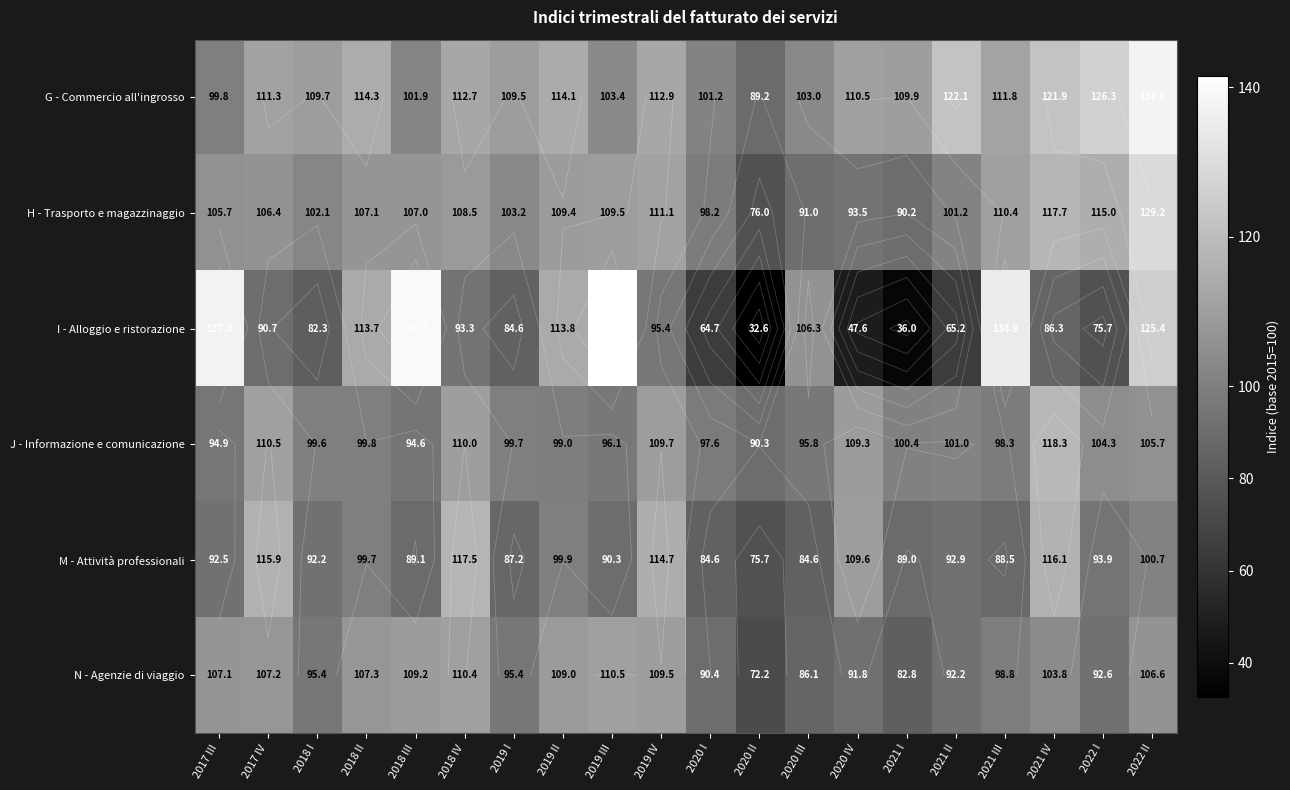

Is it true that G - Commercio all'ingrosso equals 57.0 at 2022 I?

False